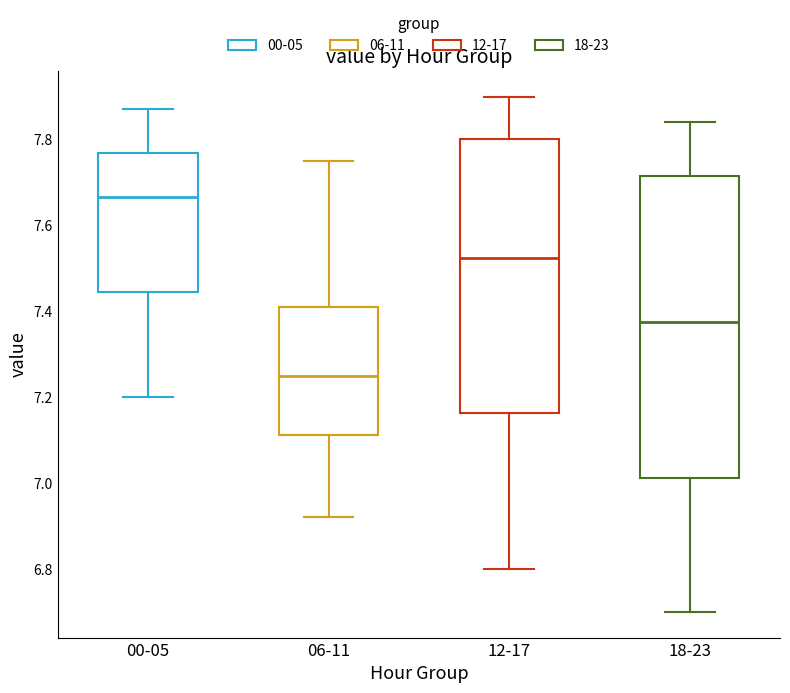

Reading left to right, read every box against the y-axis: the position of its median line, the range the box covers, and the ends of its whiskers. The values are not printed on the chart, so give them approximately, as read against the axis.

00-05: median 7.66, box 7.44 to 7.76, whiskers 7.20 to 7.88
06-11: median 7.26, box 7.12 to 7.42, whiskers 6.92 to 7.76
12-17: median 7.52, box 7.16 to 7.80, whiskers 6.80 to 7.90
18-23: median 7.38, box 7.02 to 7.72, whiskers 6.70 to 7.84